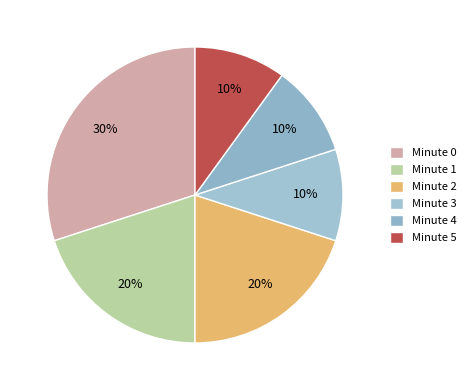

Approximately how many times larger is the value at Minute 4 compared to Minute 1?

0.5